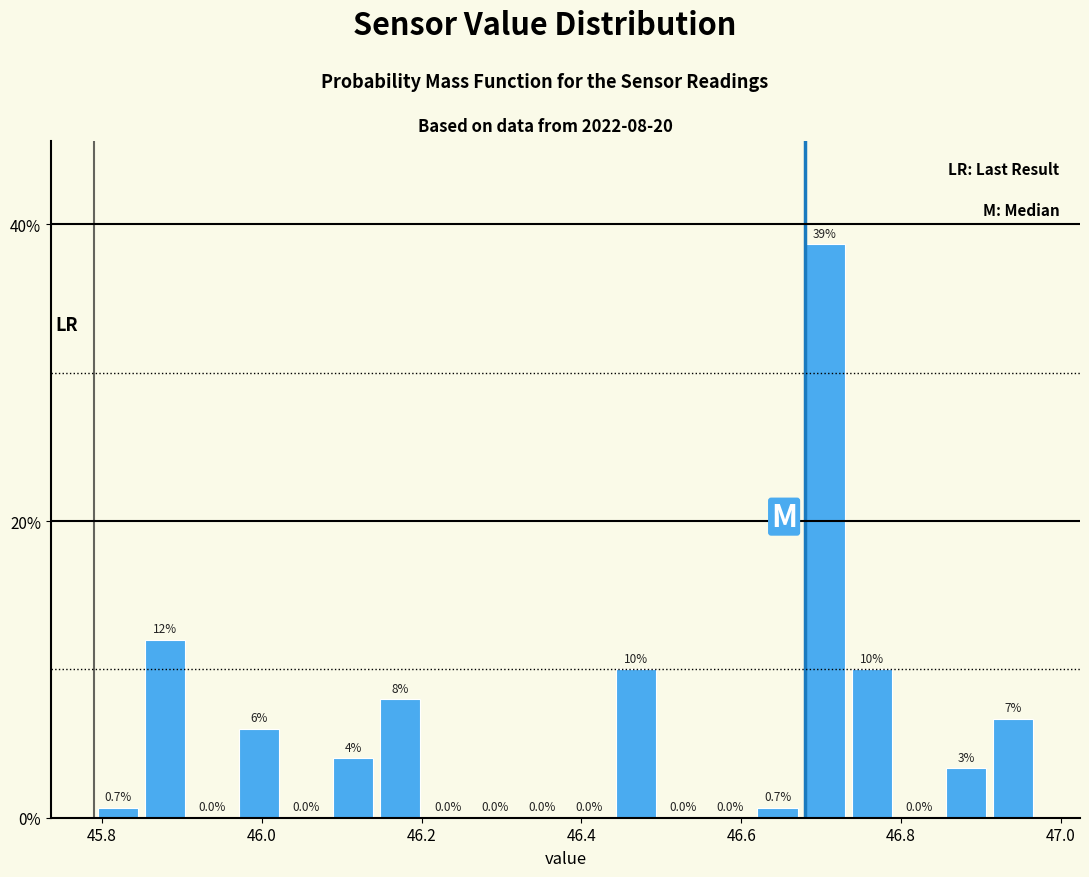

Read against the x-axis, roughly where is the centre of the tallest bar?

46.70